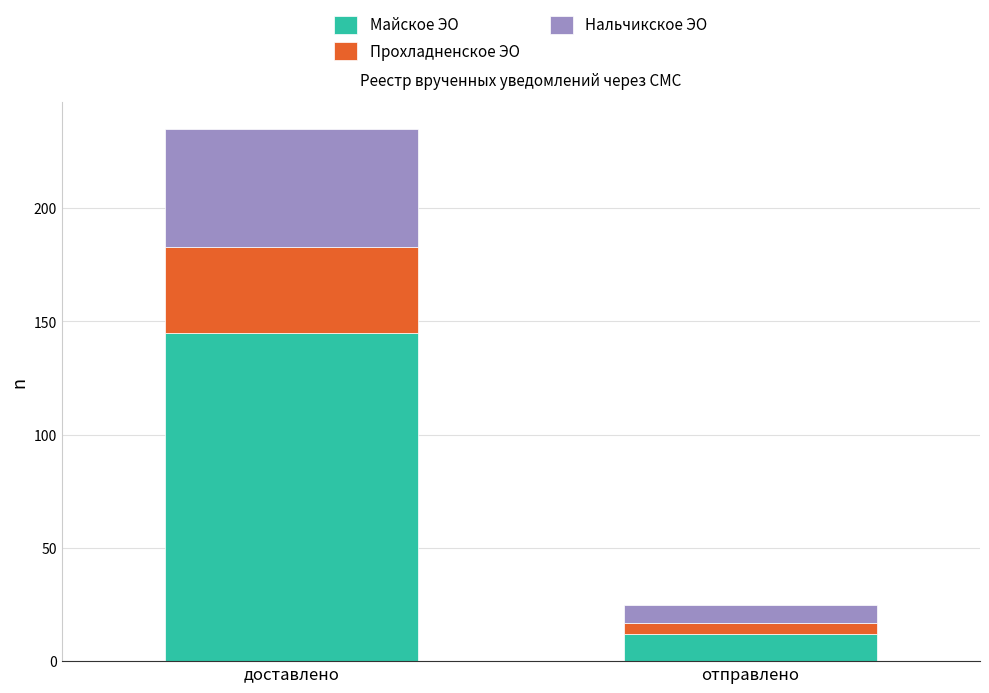

What is the lowest value of the Майское ЭО series?

12